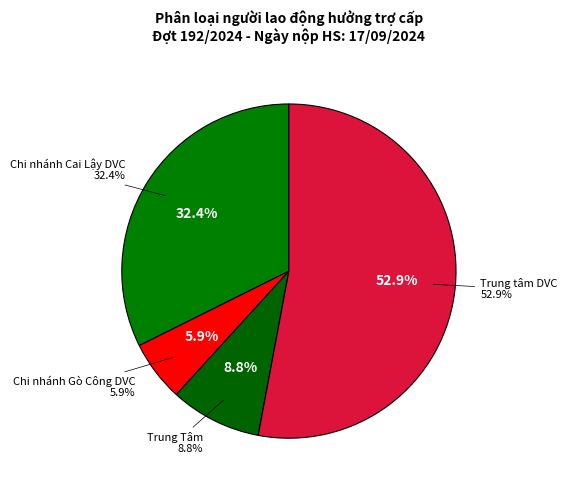

Combined, do Chi nhánh Cai Lậy DVC and Trung tâm DVC account for over 50%?

Yes